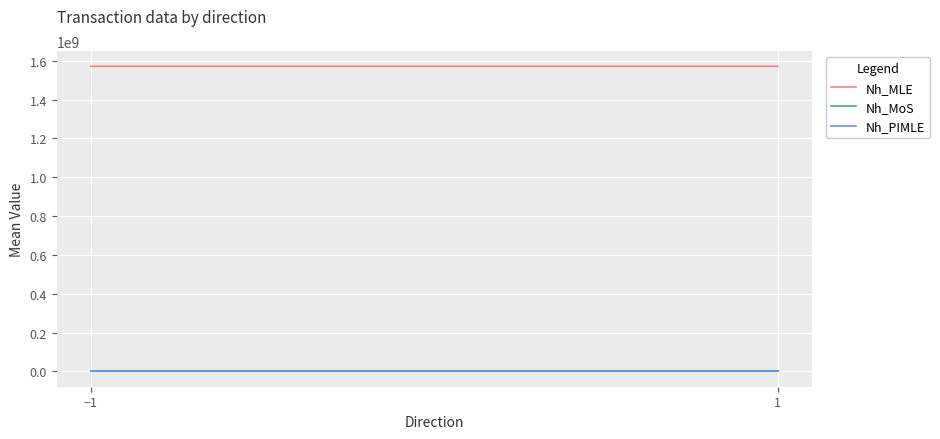

List the labels in order of Nh_MoS value, largest first.

1, −1